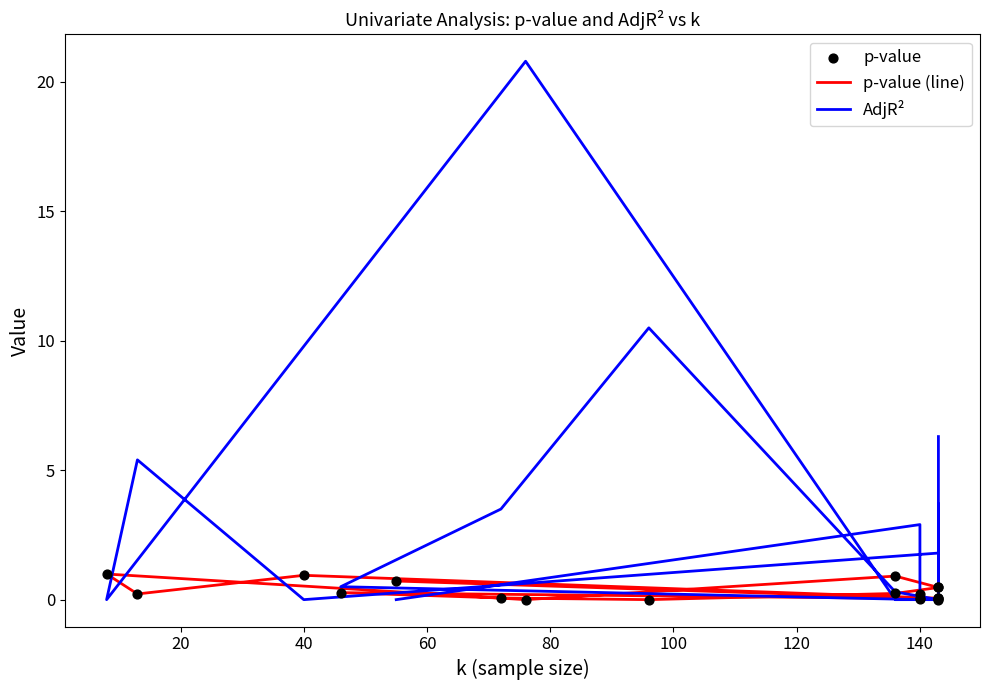

Which series contains the lowest Y value?

AdjR²